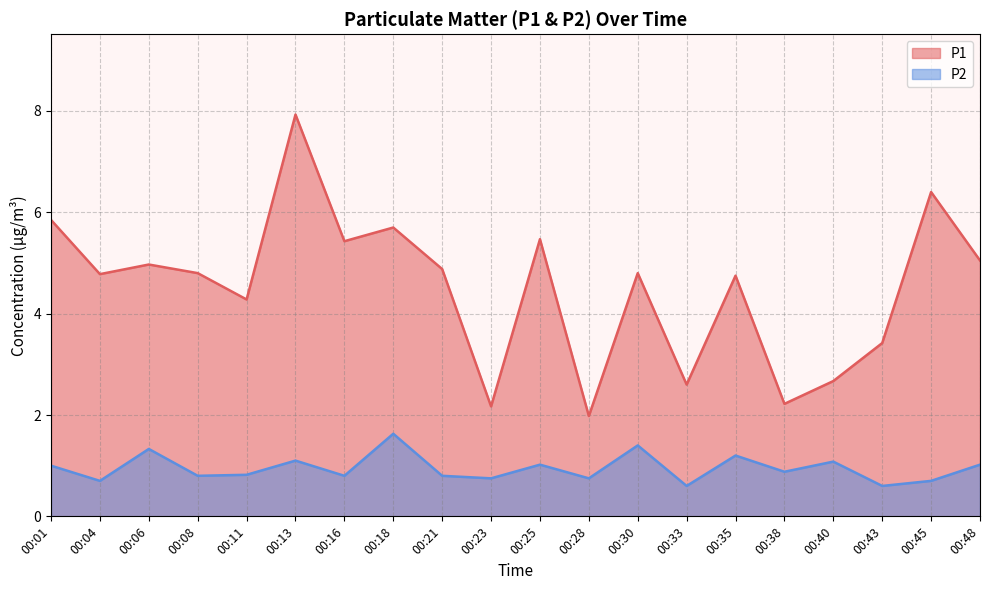

At how many categories does at least one series exceed 5?

7